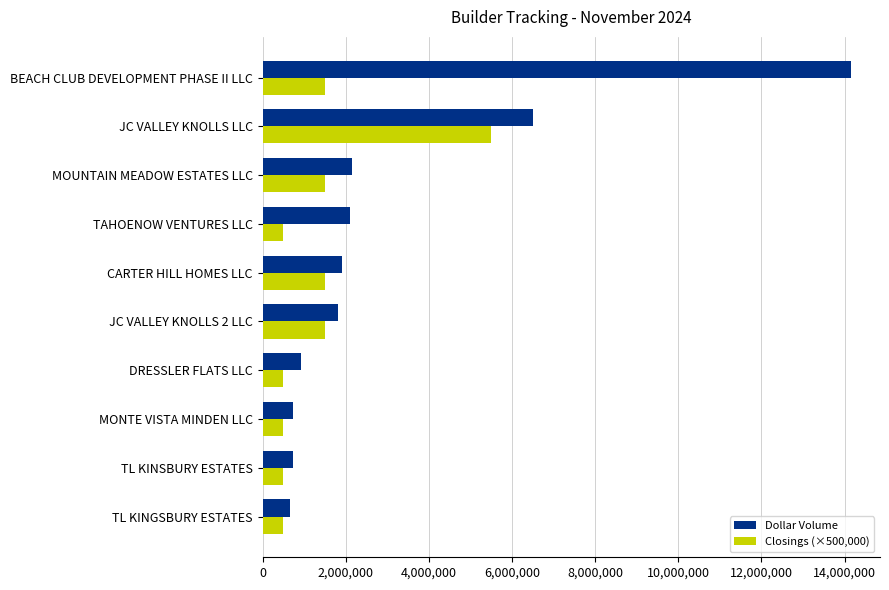

What is the smallest value displayed?

500000.0